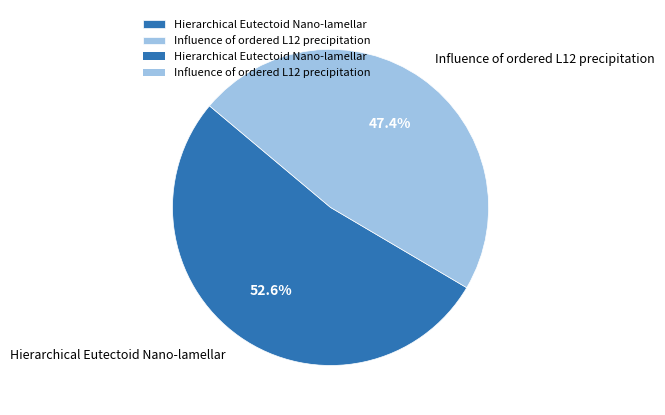

The Hierarchical Eutectoid Nano-lamellar slice represents 53% of the pie. True or false?

True